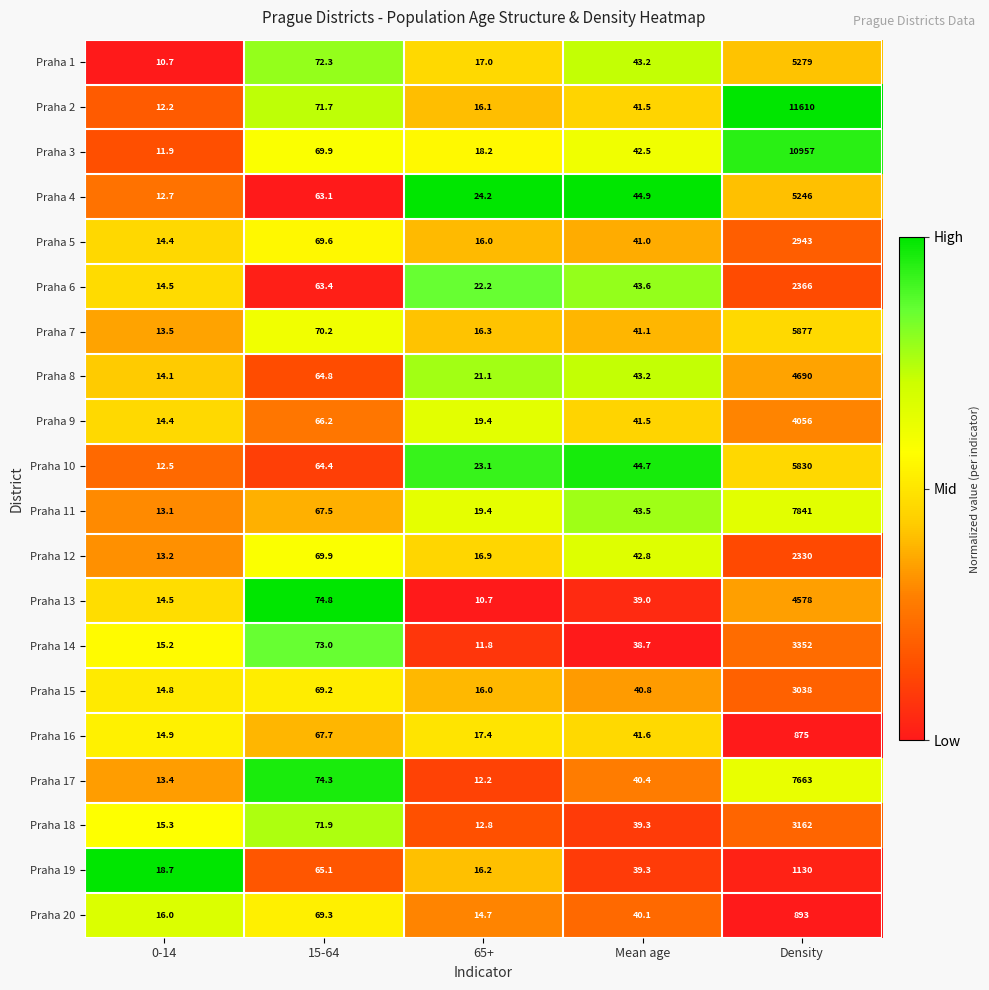

What is the difference between the maximum and second lowest values in the Praha 1 series?

5262.0